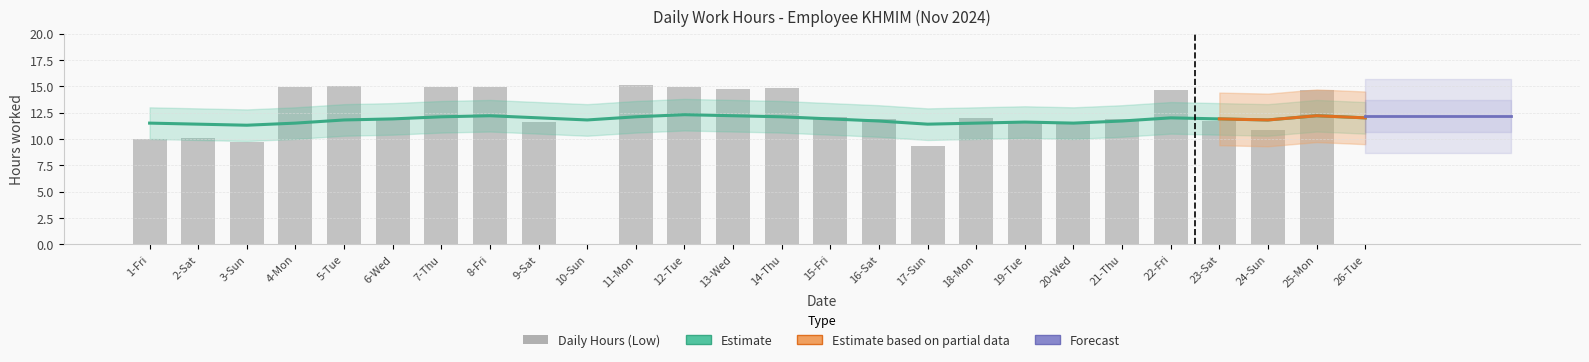

At which label does Daily Hours (Low) reach its peak?

11-Mon